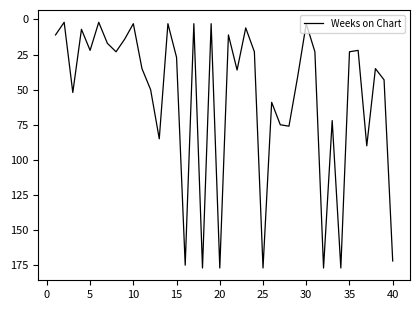

True or false: the data has more than 0 interior local peaks.

True